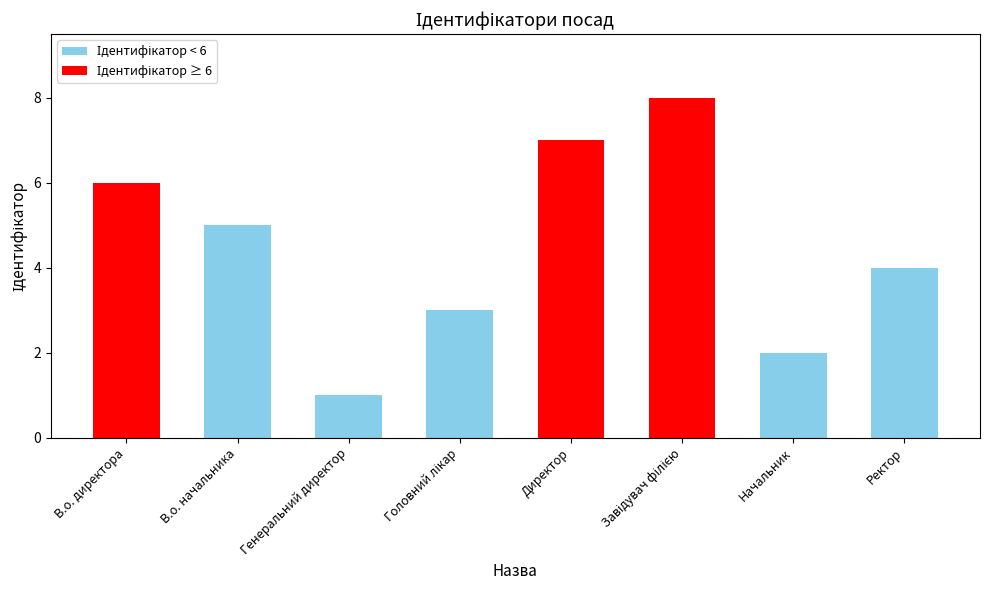

Is it true that the value at Начальник is 3?

False